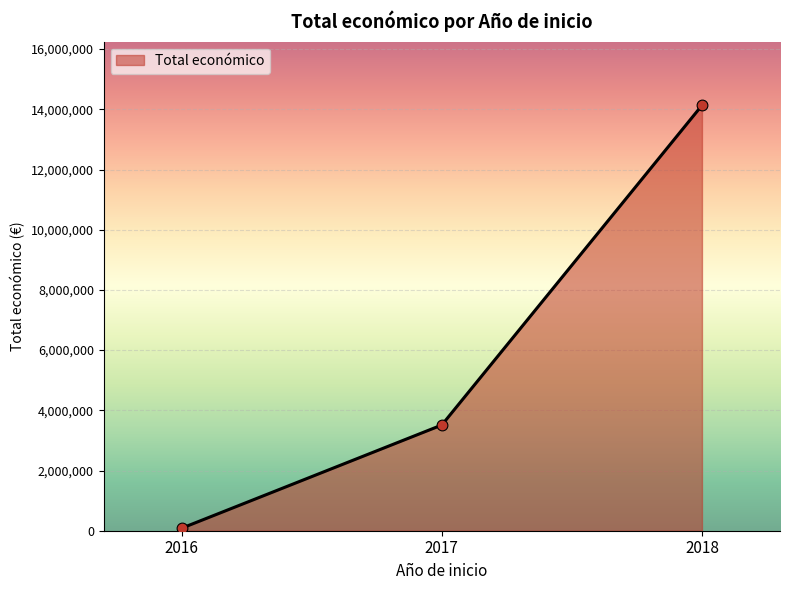

What is the ratio of the value at 2018 to the value at 2017?

4.0